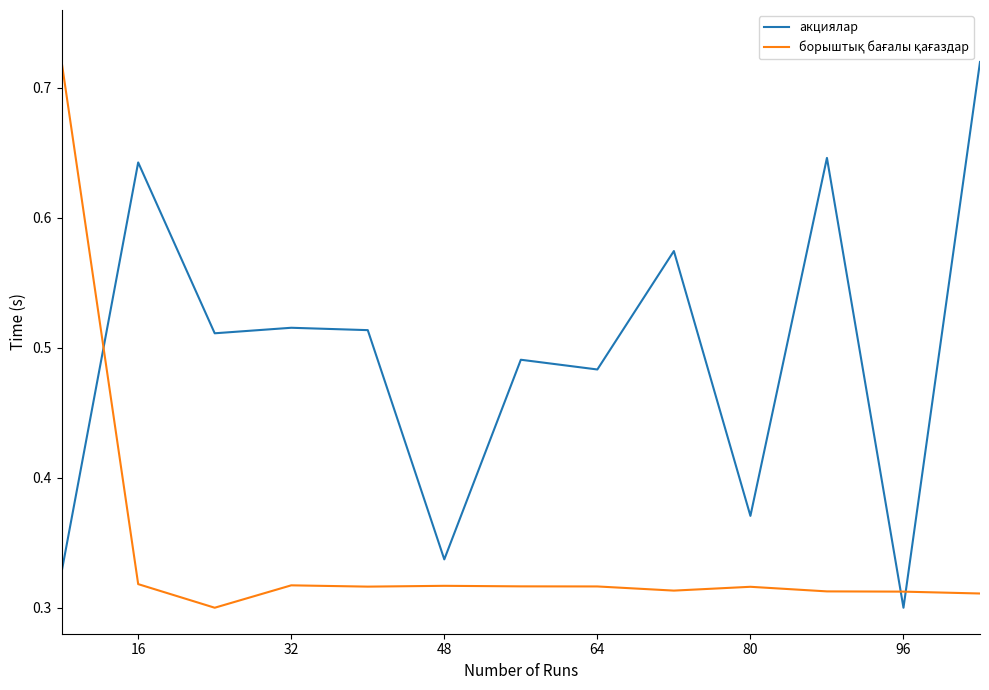

Which series has the largest total across all categories?

акциялар